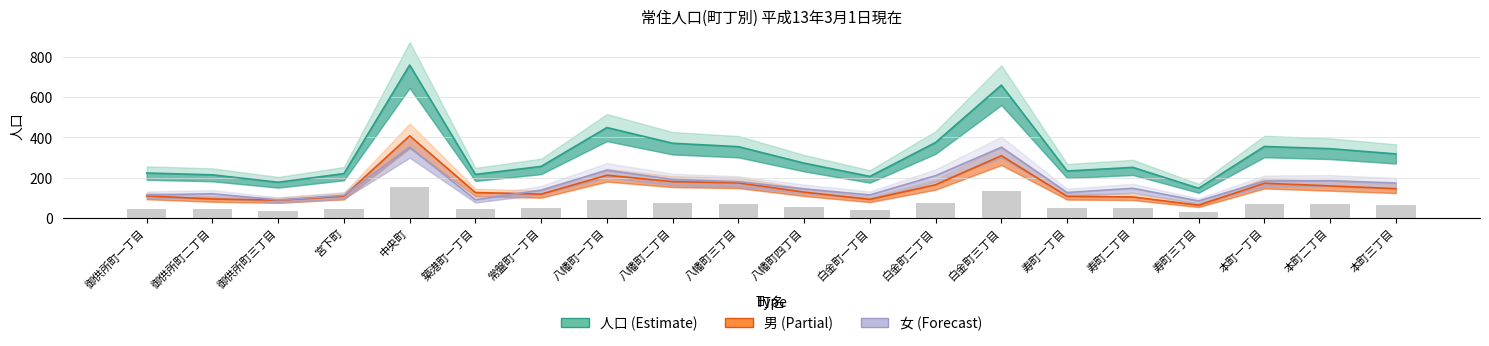

What is the average value?

64.0